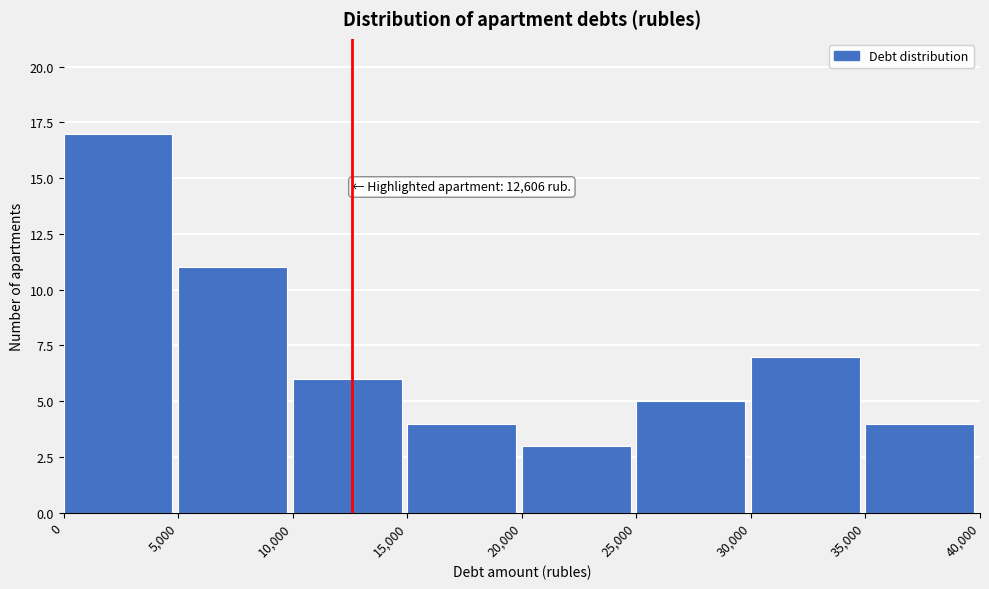

Over which range of the x-axis is the bar tallest?

0 to 5,000